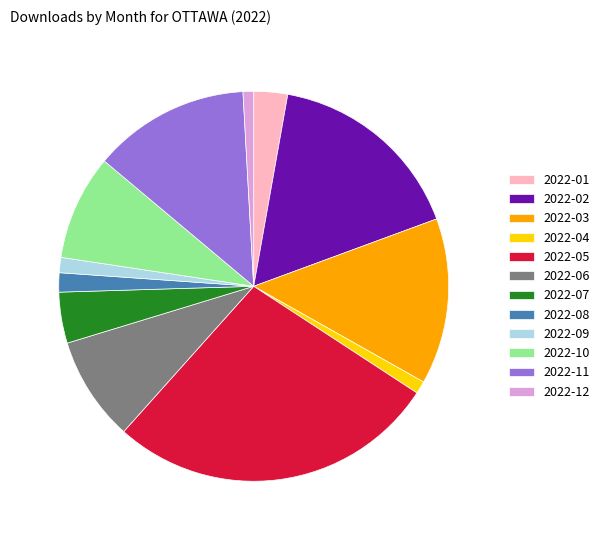

The 2022-04 slice represents 11% of the pie. True or false?

False